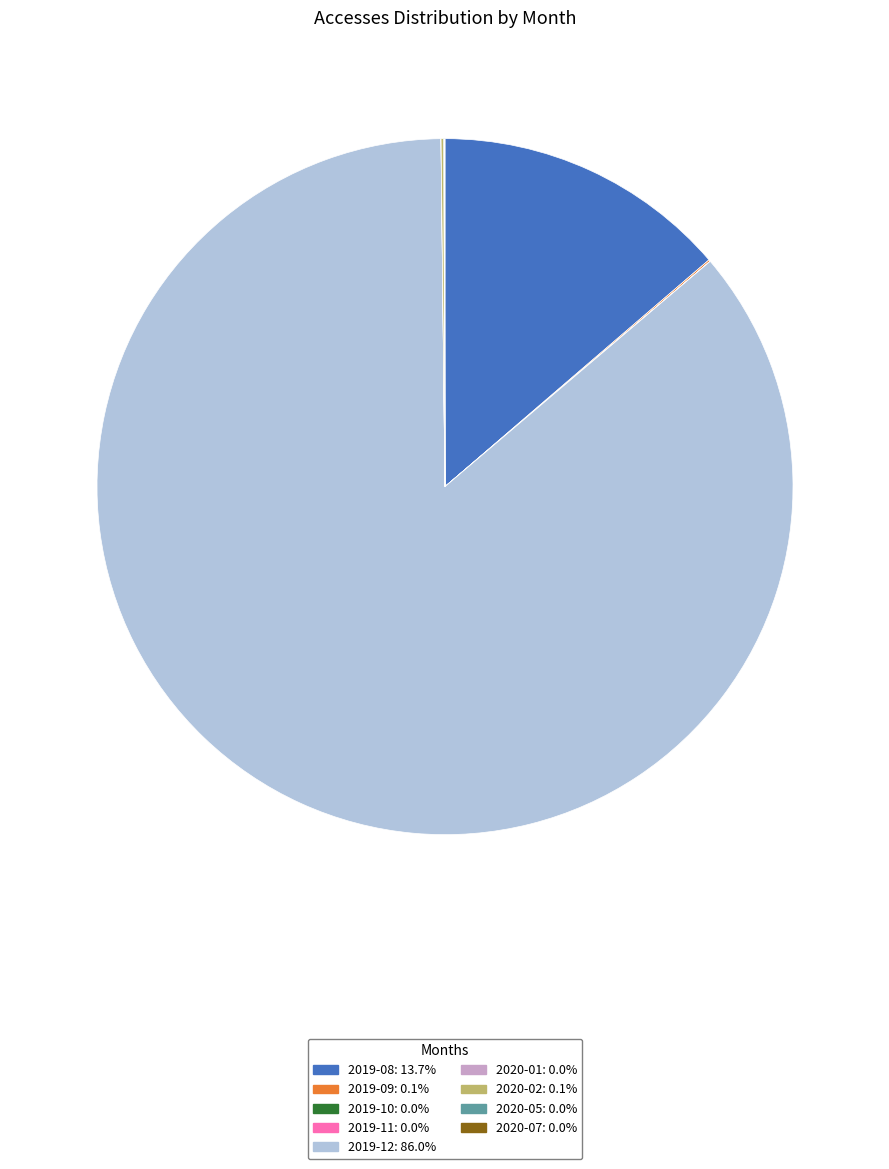

What is the majority slice?

2019-12